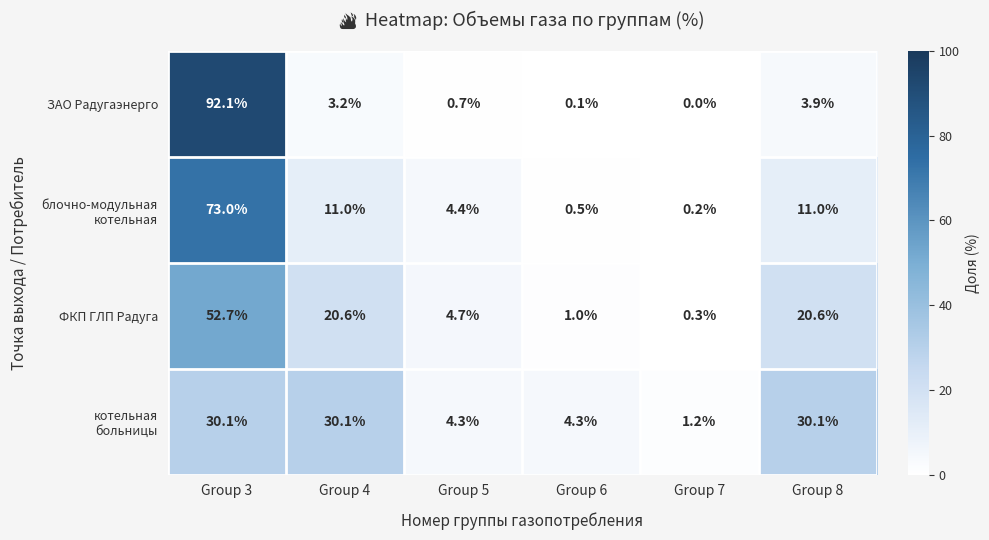

What is the total value across all series at Group 8?

65.6